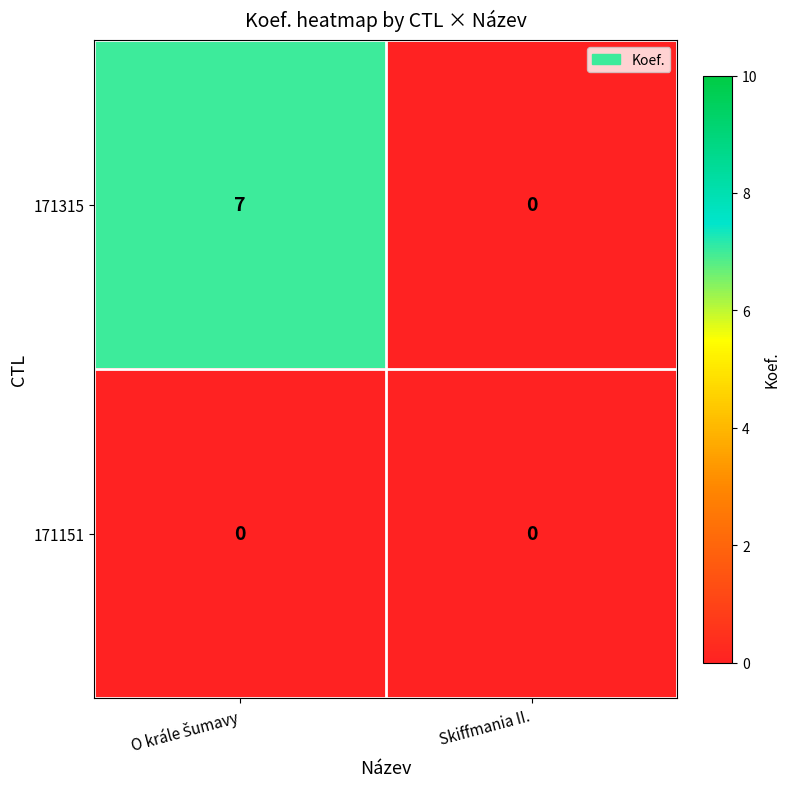

Which series has the largest range (max minus min)?

171315